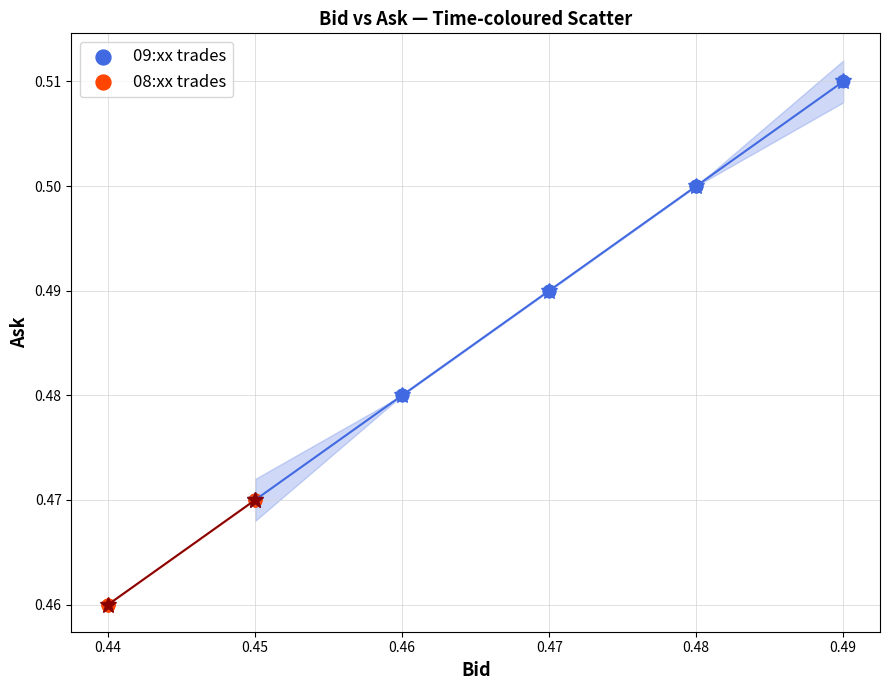

Which series has the widest spread of Y values?

09:xx trades